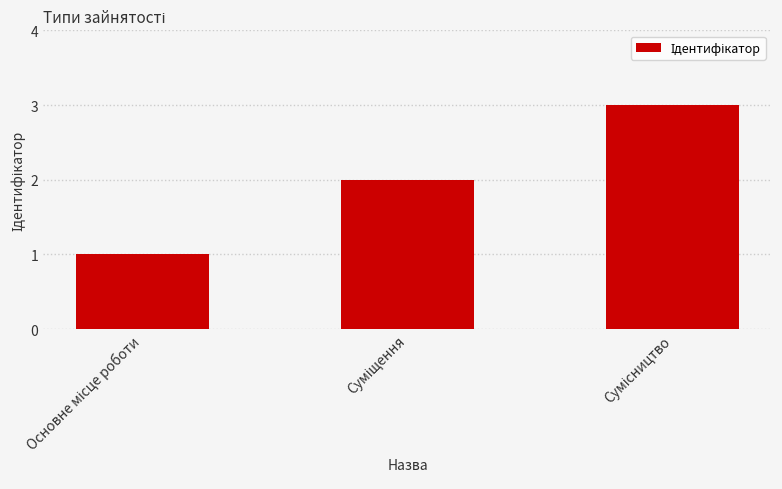

What is the greatest value displayed?

3